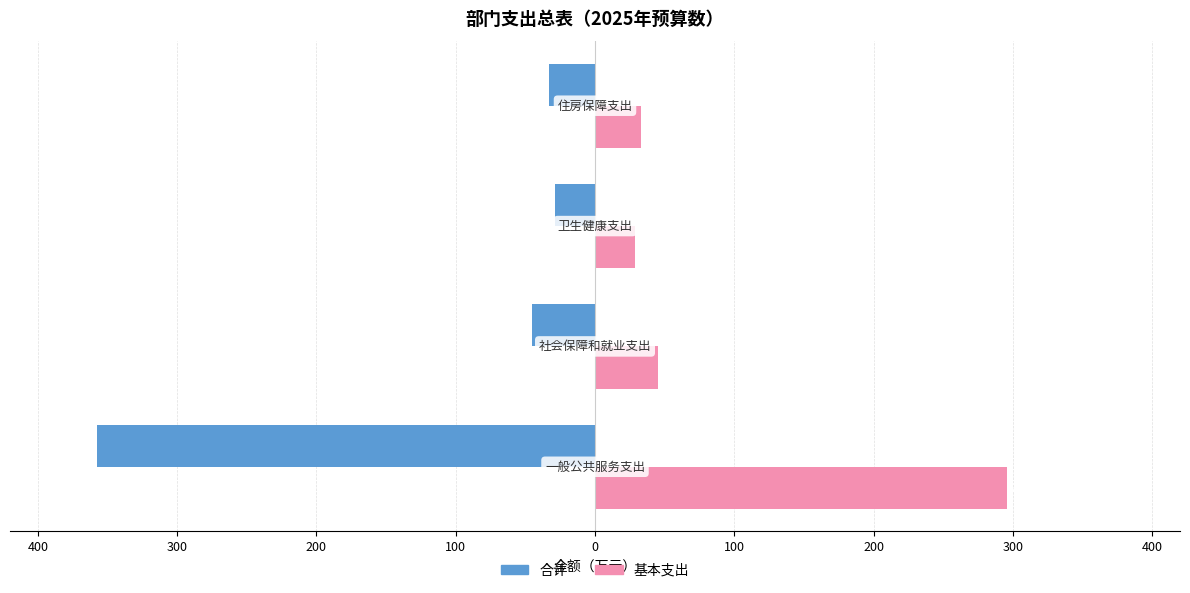

What are all the series names shown in the legend?

合计, 基本支出